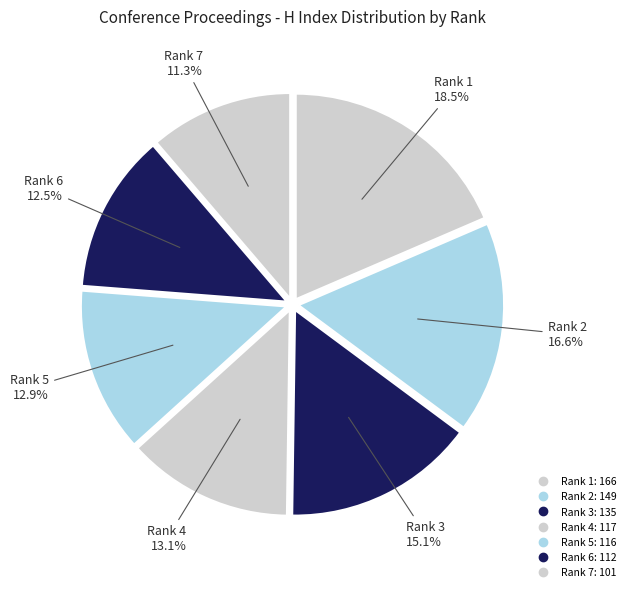

How many segments does this pie chart have?

7